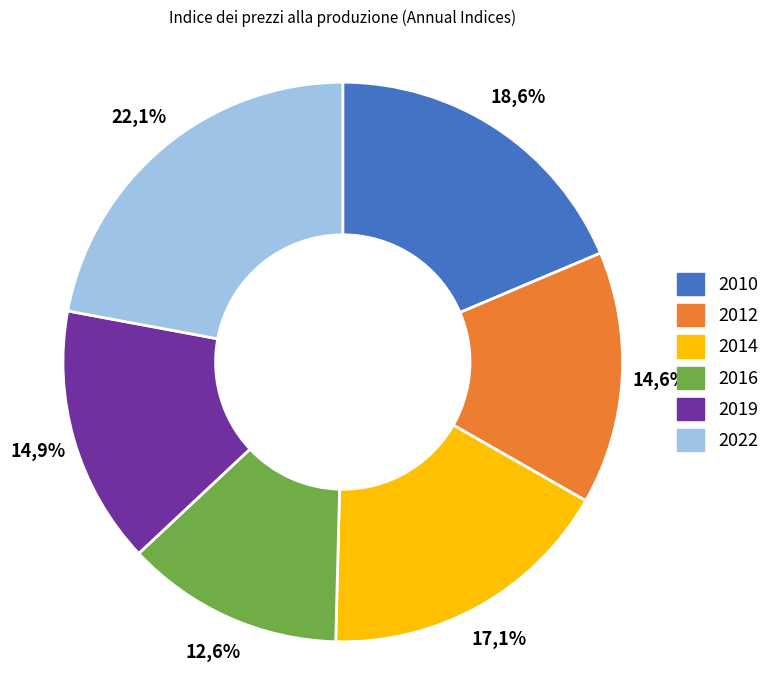

Is there a majority slice in this chart?

No